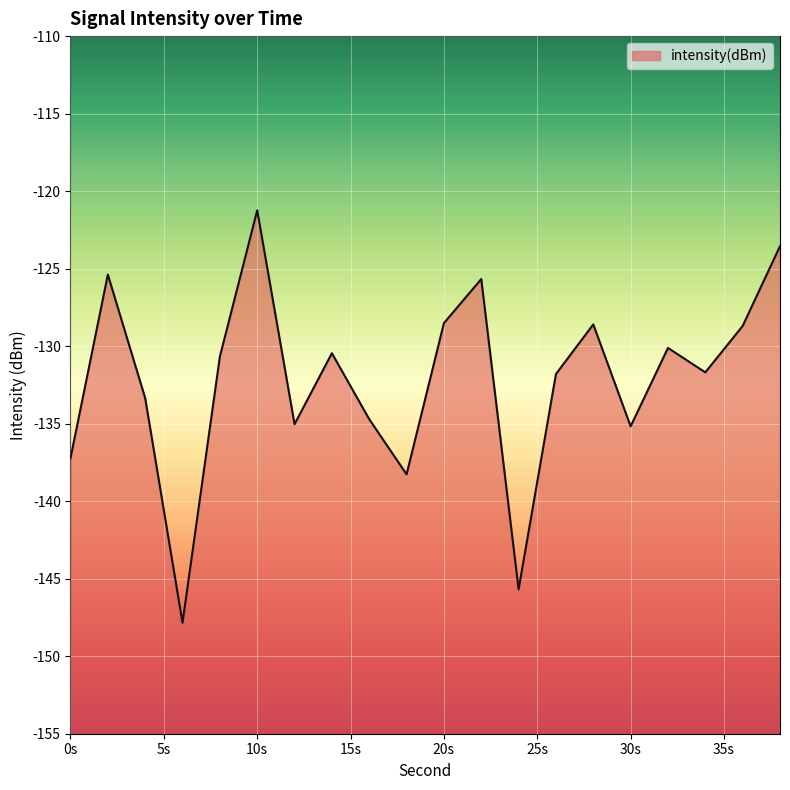

What is the maximum value shown in the chart?

-121.2